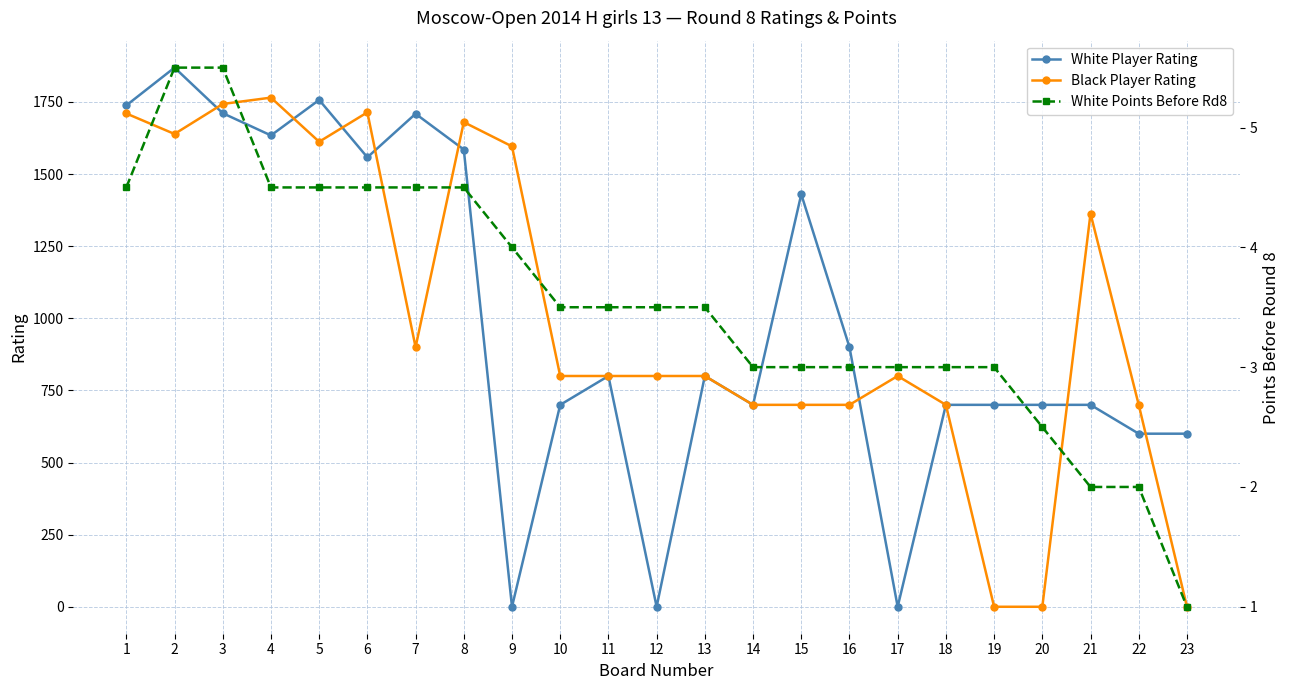

How many interior local peaks does the White Player Rating series have?

6